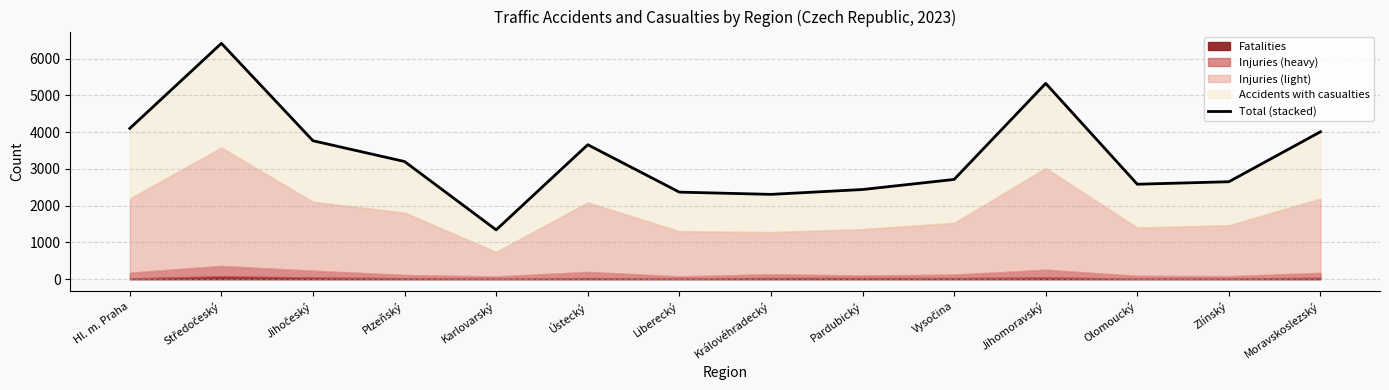

How many data points does each series have?

14